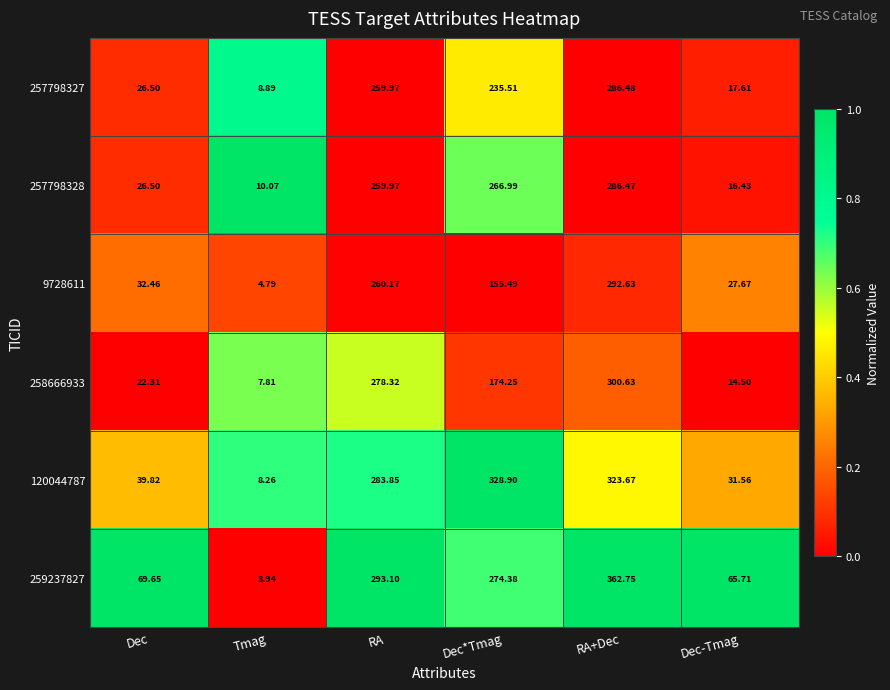

Where is 259237827 nearest to the value 183?

Dec*Tmag